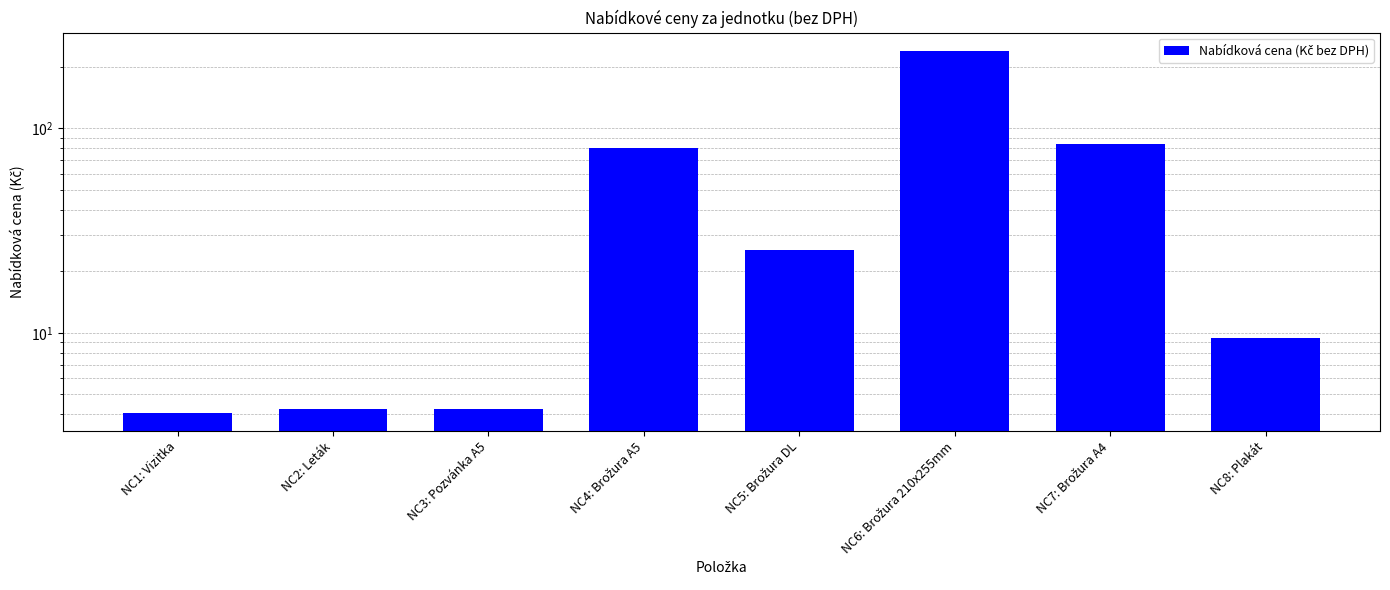

What value does the data have at NC8: Plakát?

9.5